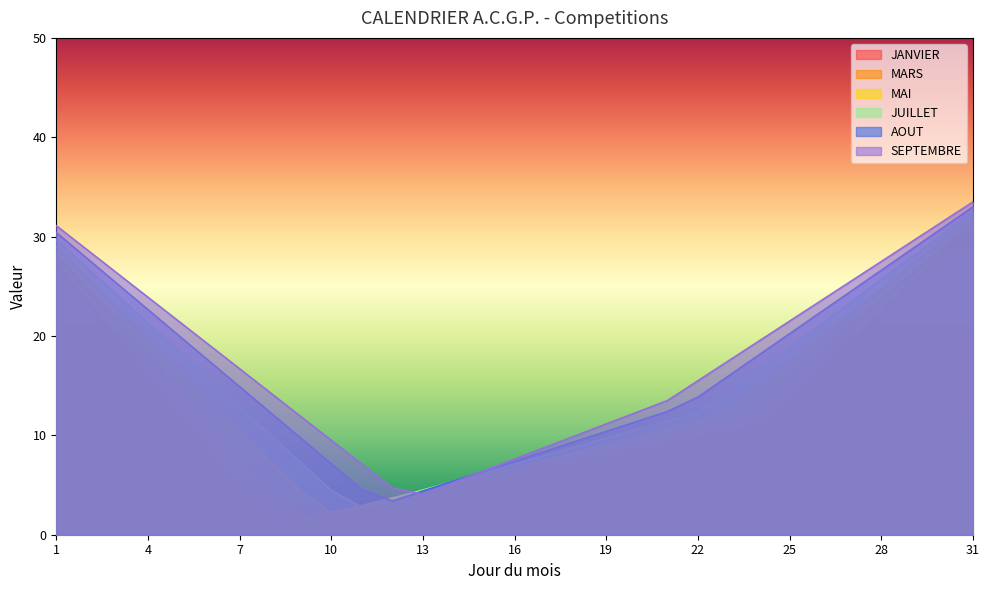

True or false: AOUT has a value of 33.0 at 31.

True